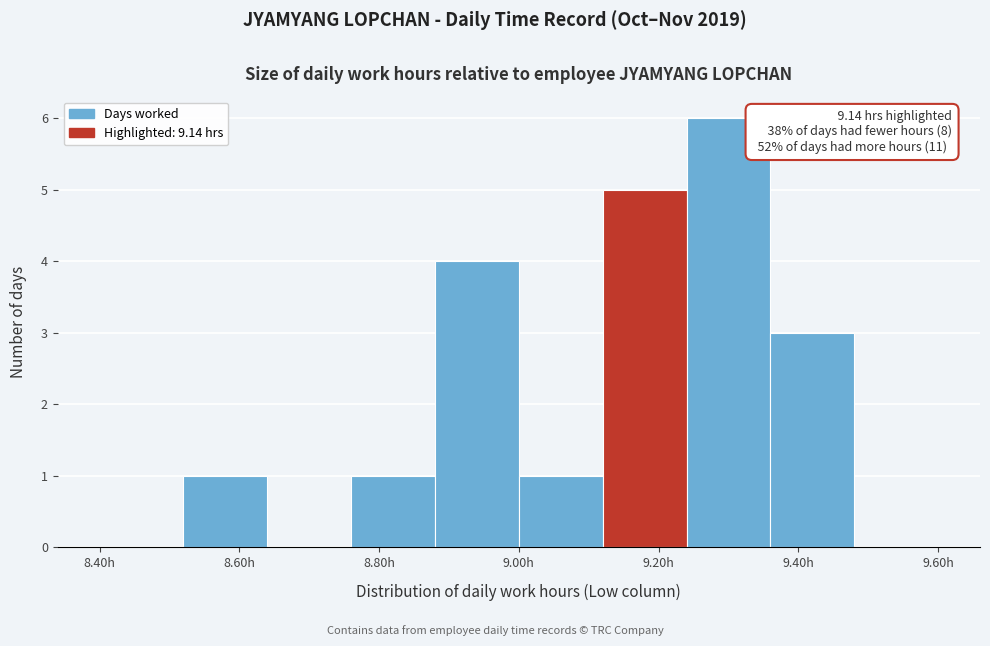

Which range on the x-axis has the tallest bar?

9.24 to 9.36